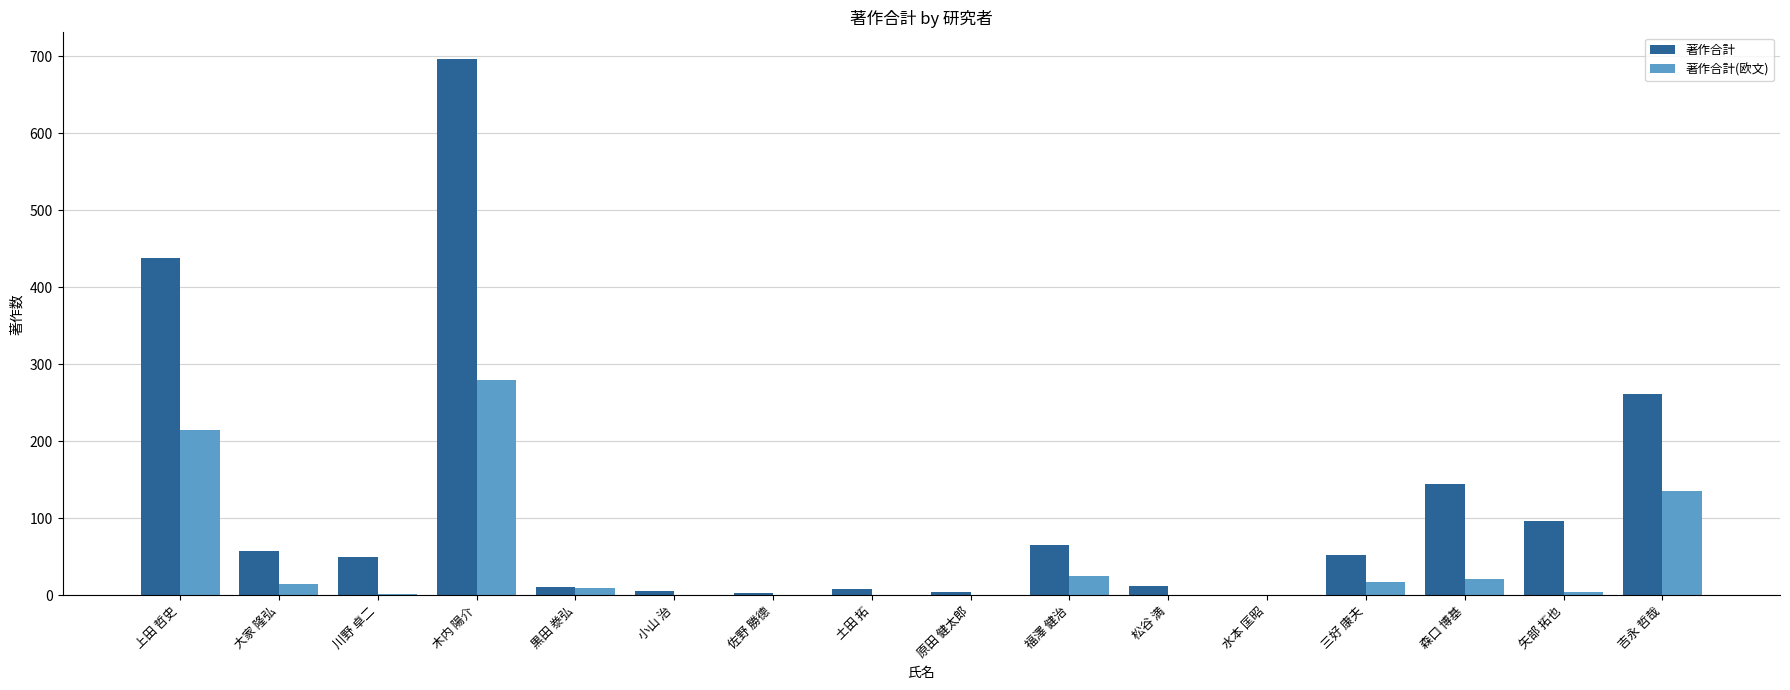

Read the 著作合計 value at 吉永 哲哉.

262